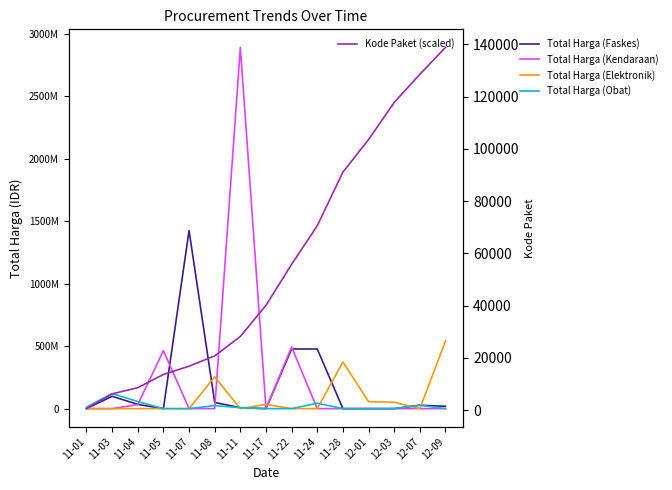

Is it true that Total Harga (Obat) equals 0 at 12-09?

True